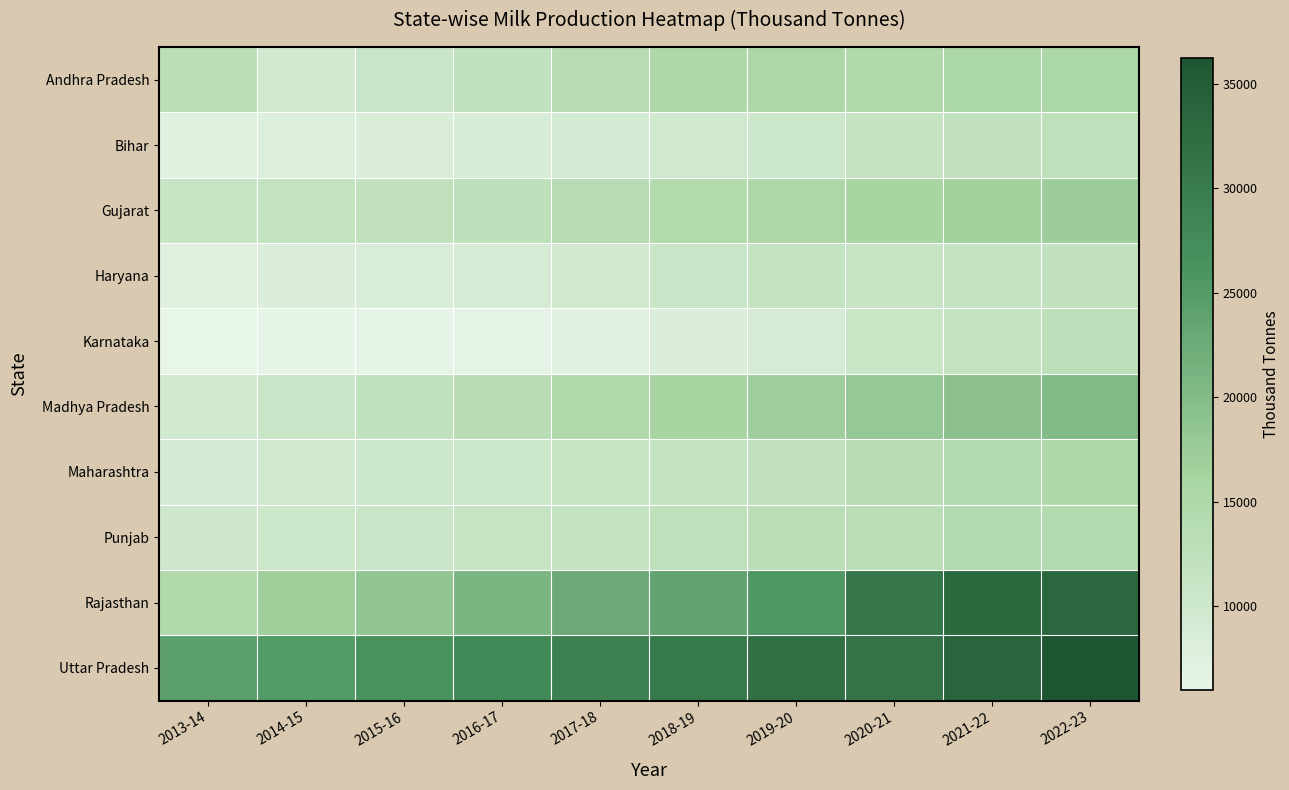

Which series has the largest range (max minus min)?

Rajasthan